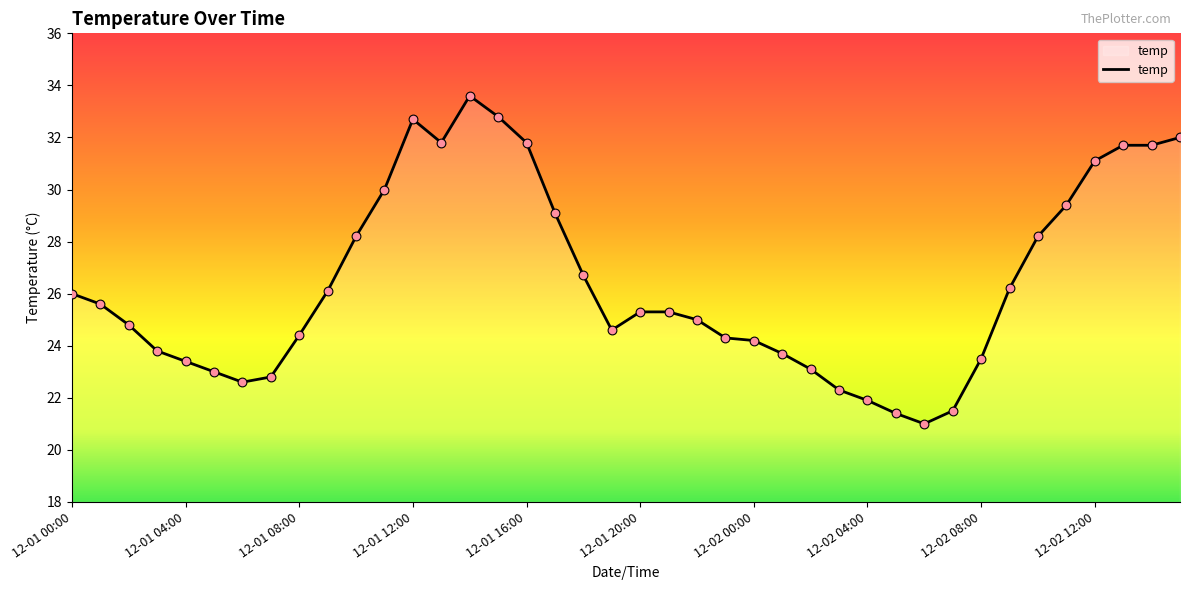

What is the greatest value displayed?

33.6